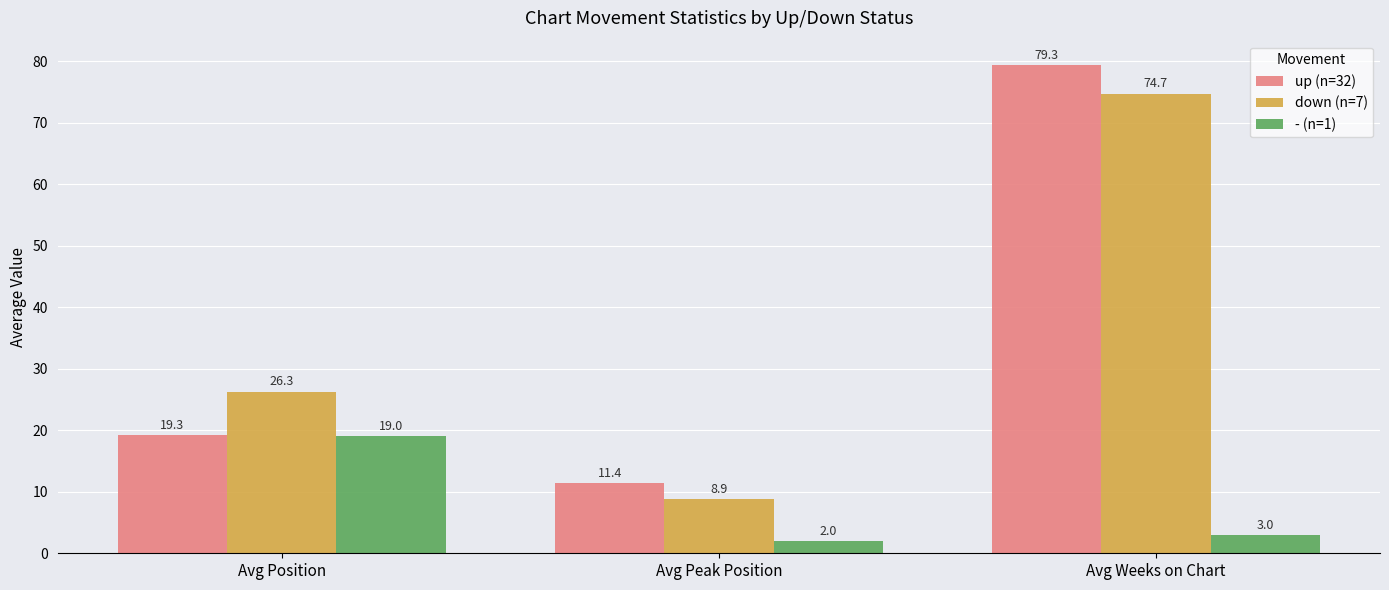

How many bars are there in total?

9